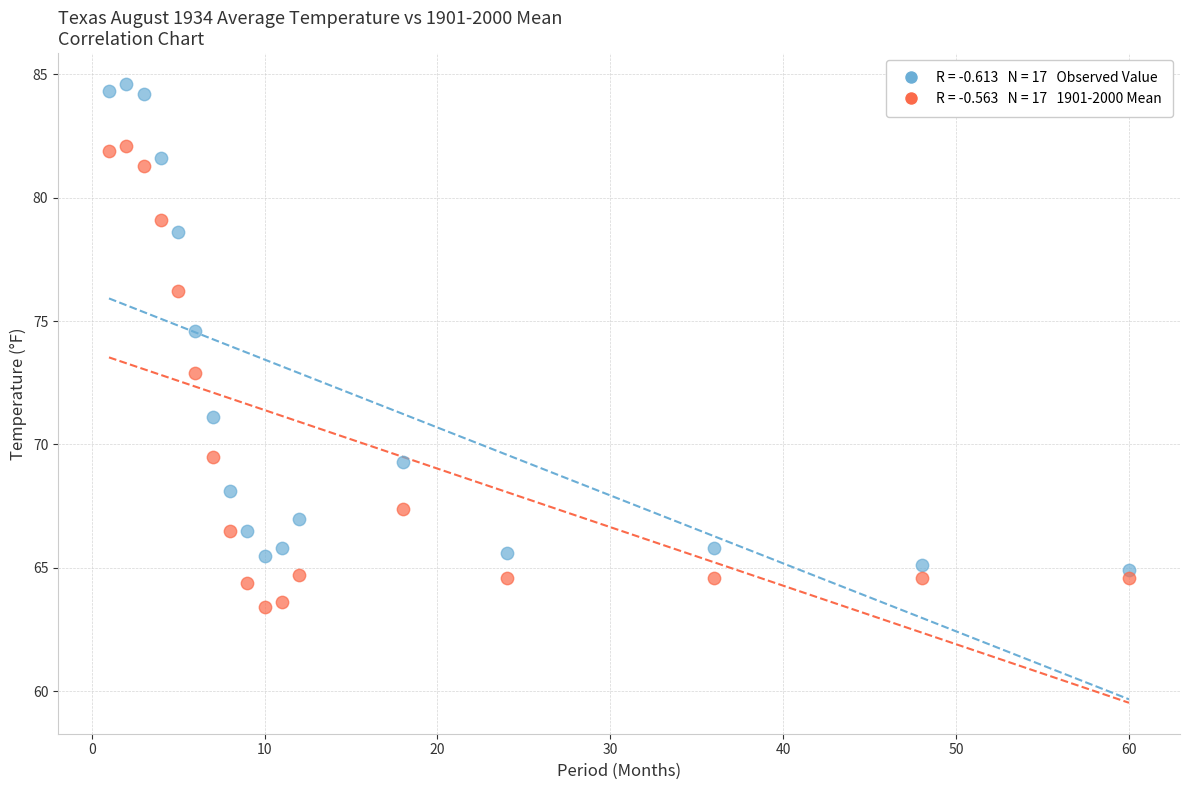

Across all data points, what is the range of Y values (max minus min)?

21.2